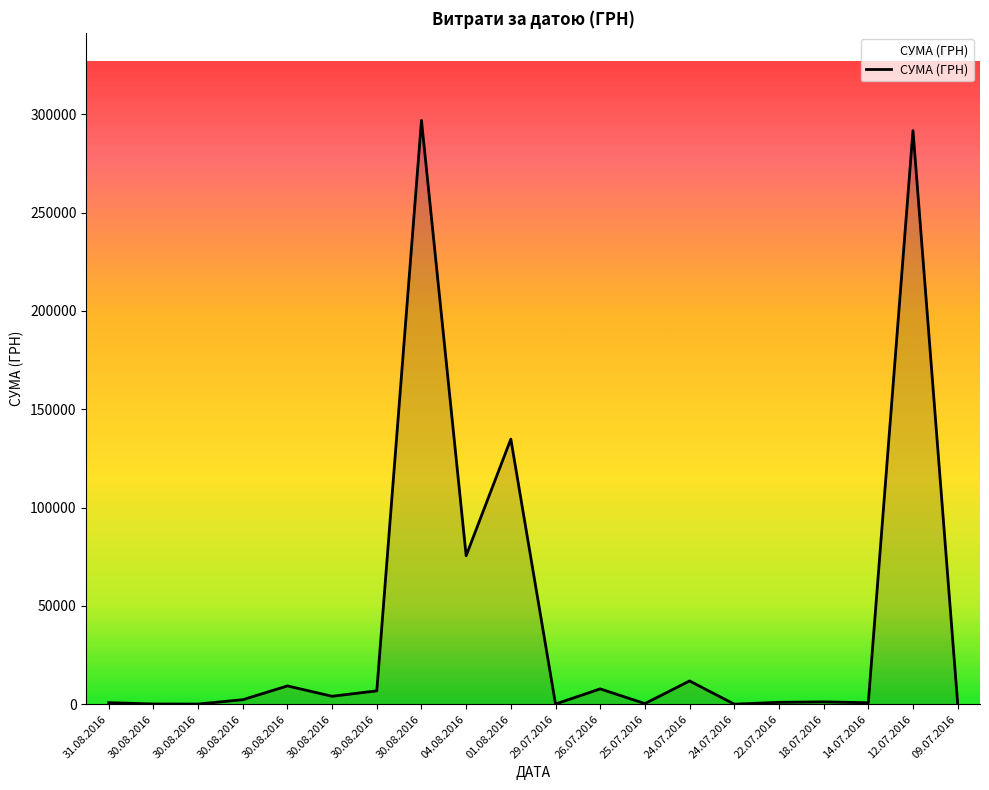

What is the sum of the values at 12.07.2016 and 30.08.2016?

588636.8